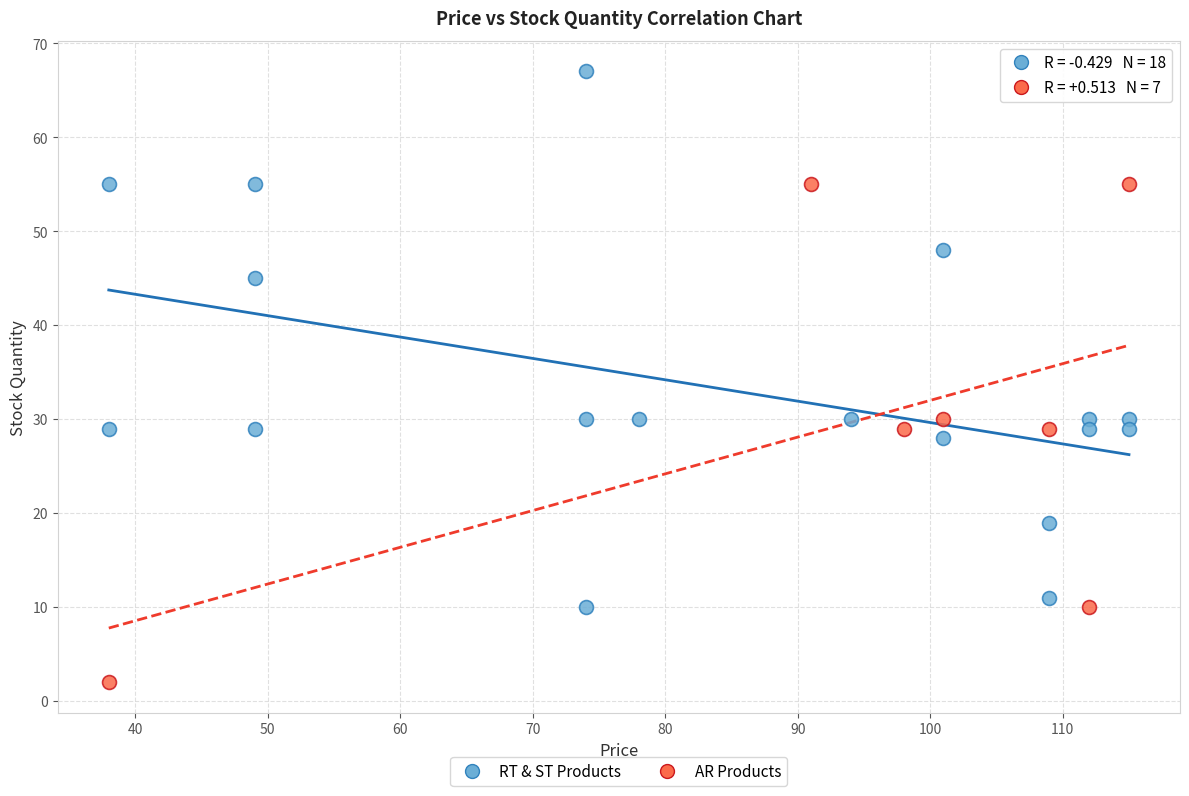

Which series has the widest spread of Y values?

RT & ST Products